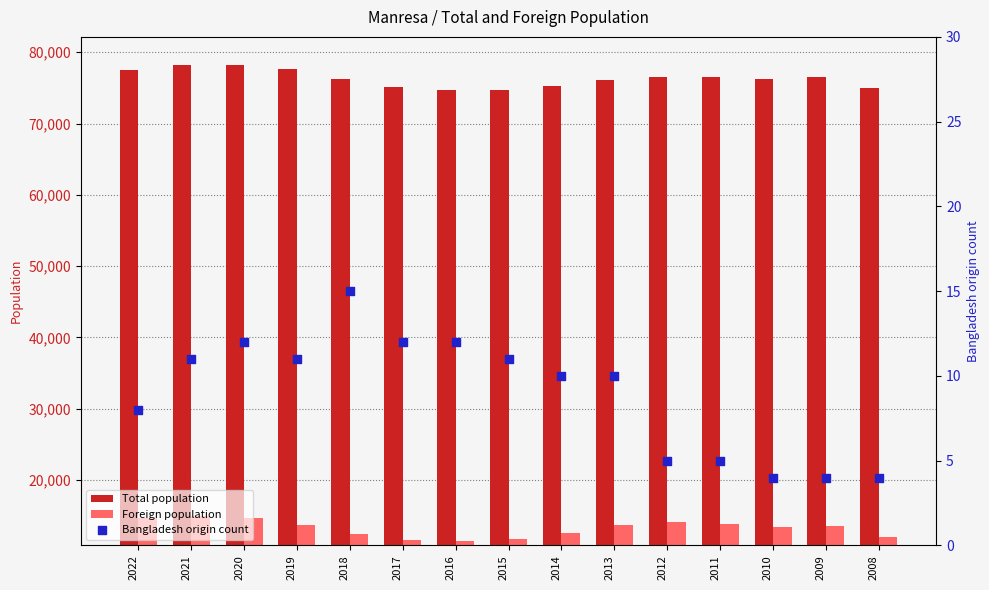

Which series contains the lowest Y value?

Bangladesh origin count